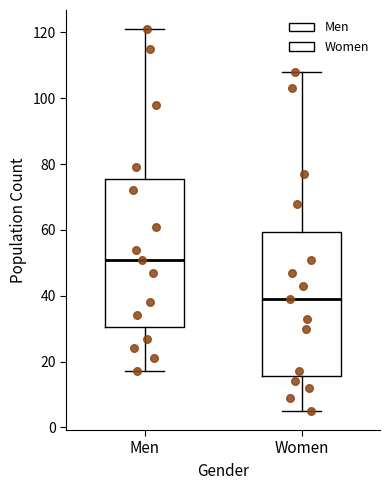

Reading left to right, transcribe this box plot: for each box, give where its median line is, the range the box spans, and where its two whiskers end, as read against the y-axis. The values are not printed on the chart, so give them approximately, as read against the axis.

Men: median 52, box 30 to 76, whiskers 18 to 122
Women: median 40, box 16 to 60, whiskers 6 to 108